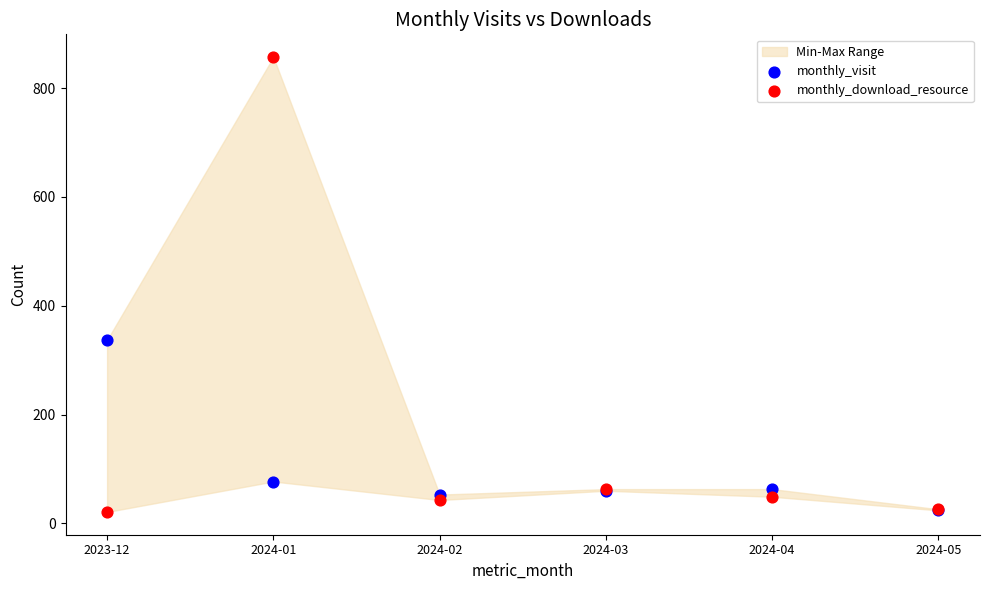

In the monthly_download_resource series, what Y value is closest to 439?

63